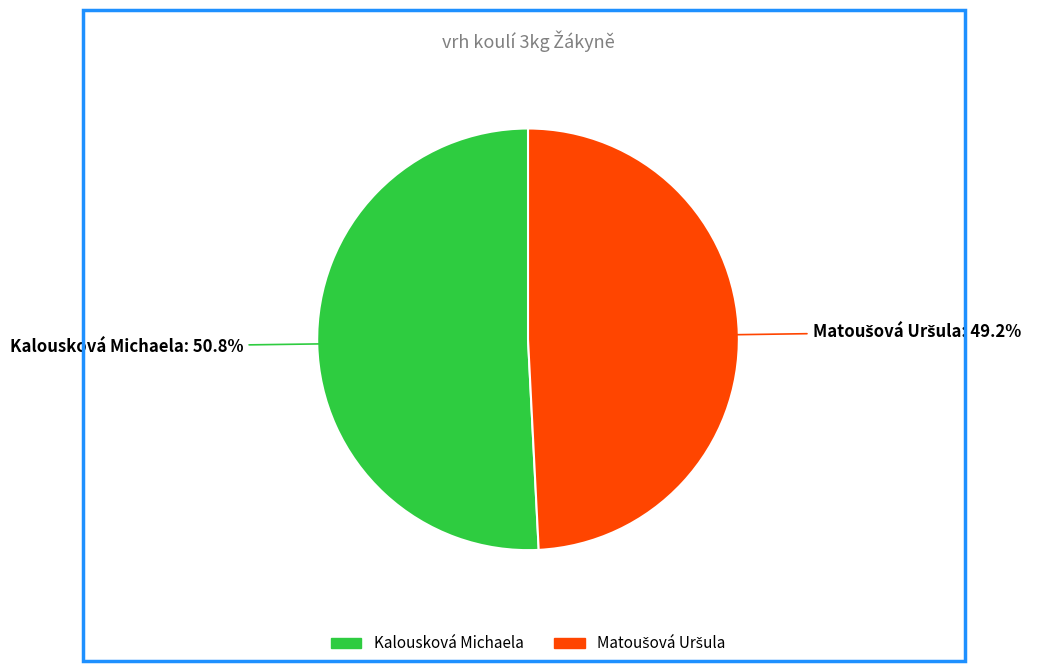

How much of the chart is everything except Kalousková Michaela?

49.2%